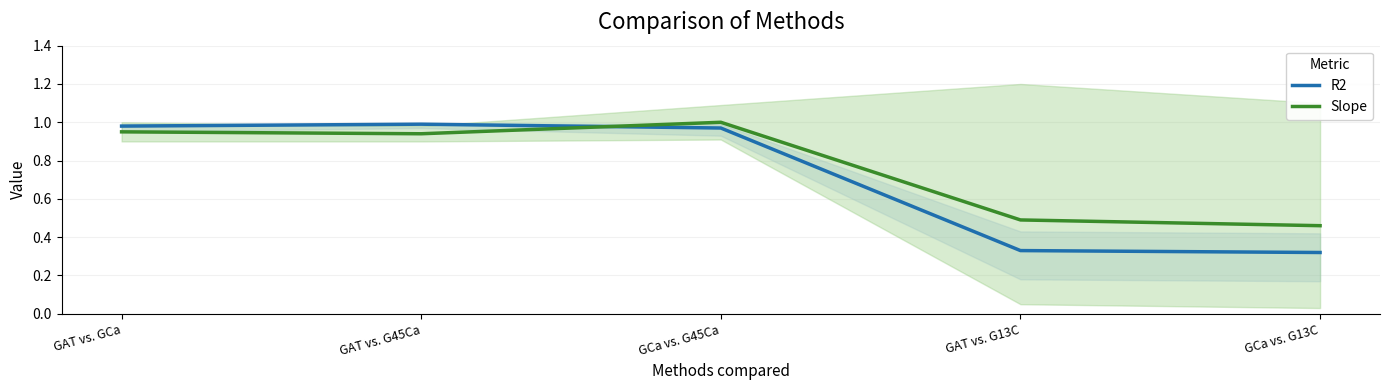

Where is the first local maximum for Slope?

GCa vs. G45Ca